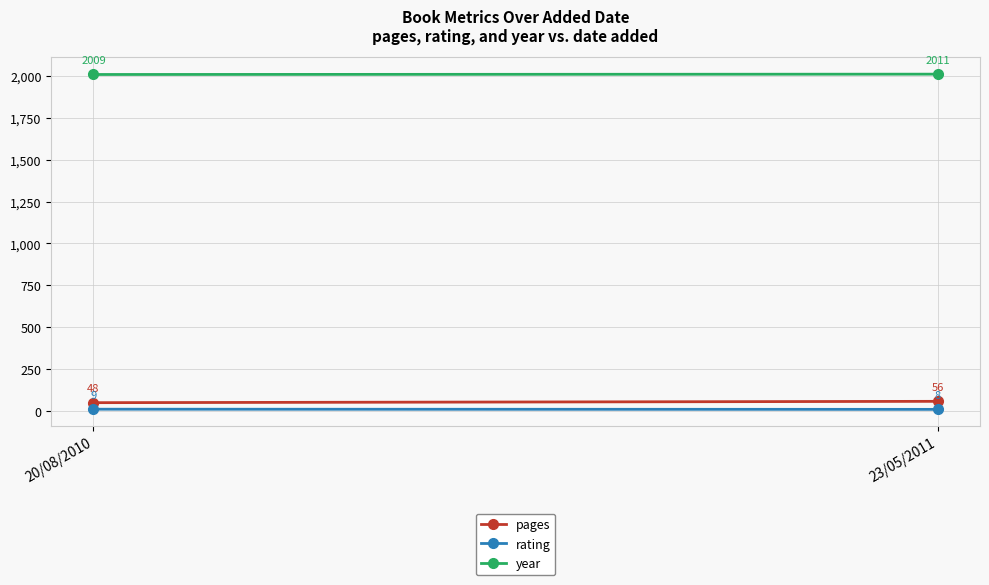

What is the sum of all pages values?

104